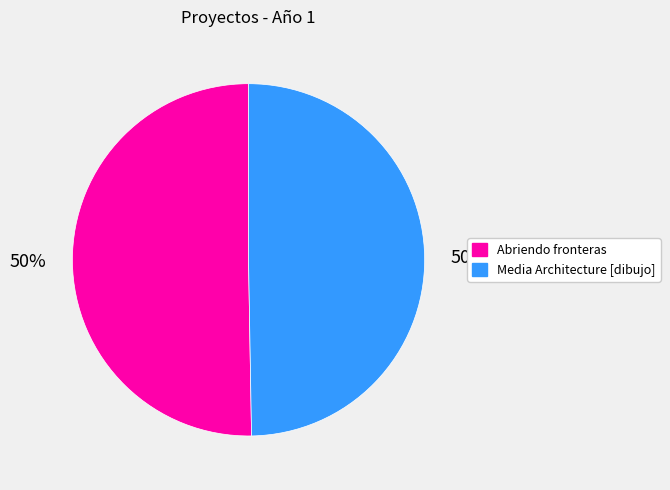

How many slices are in this pie chart?

2